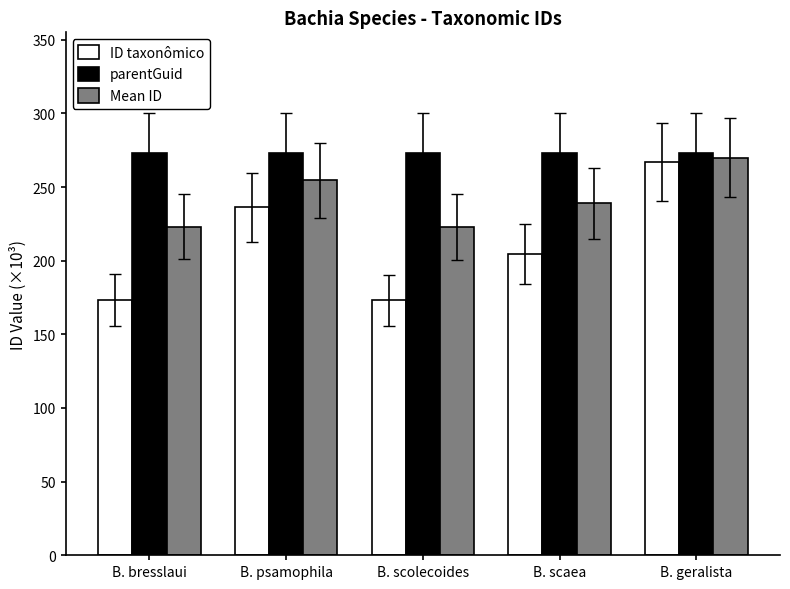

What is the sum of the ID taxonômico values at B. bresslaui and B. geralista?

440.3